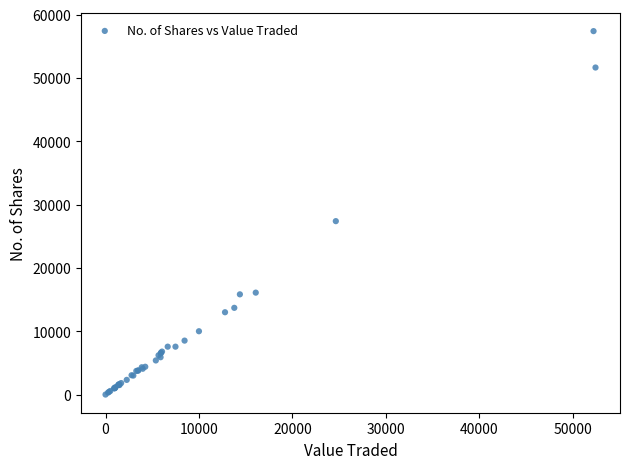

What Y value in the scatter plot is closest to 28698?

27387